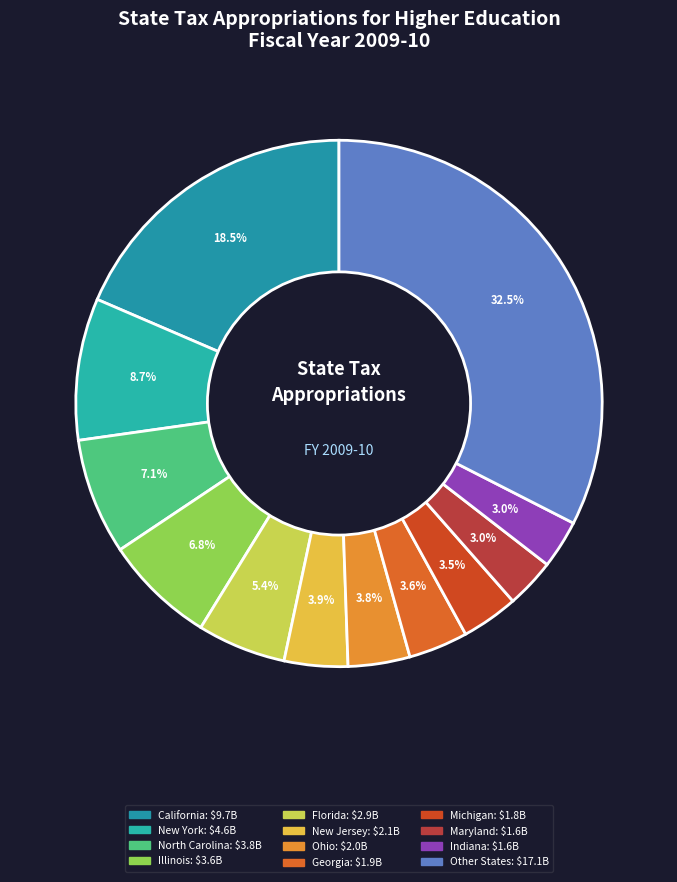

Does any single category account for the majority?

No